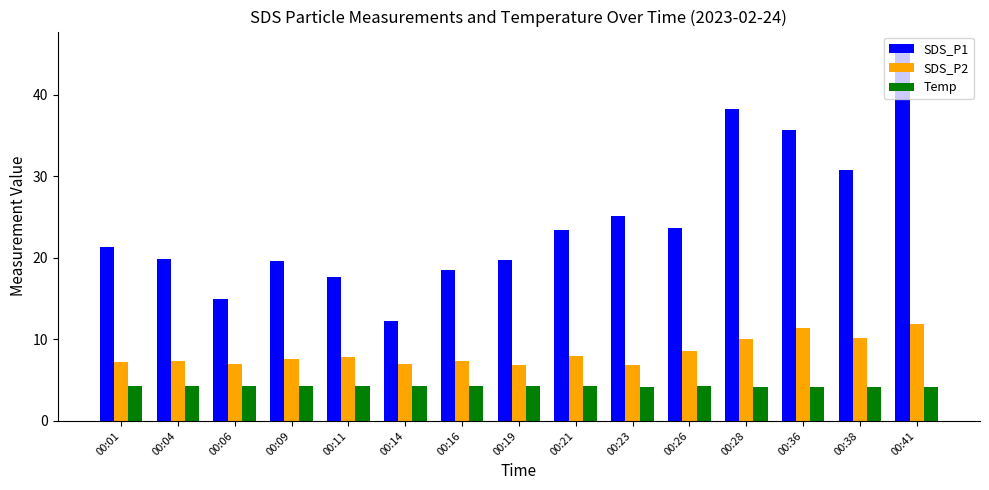

What are all the series names shown in the legend?

SDS_P1, SDS_P2, Temp